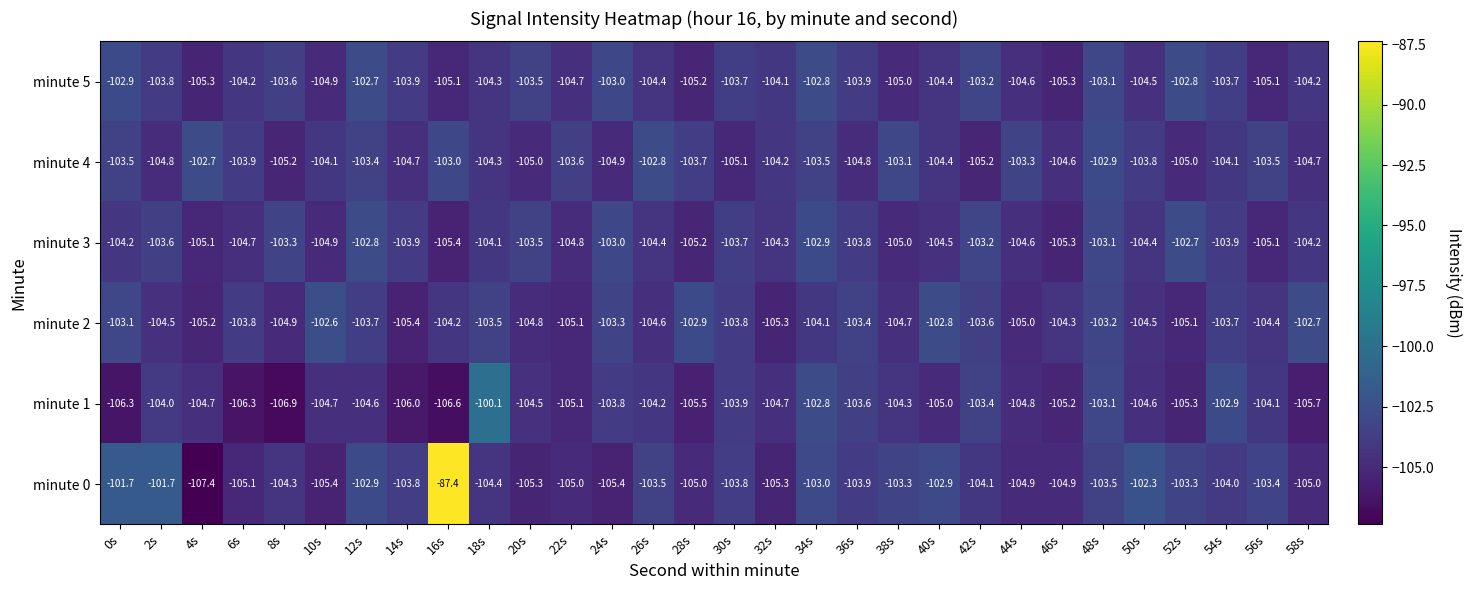

True or false: minute 3 has a value of -71.8 at 20s.

False